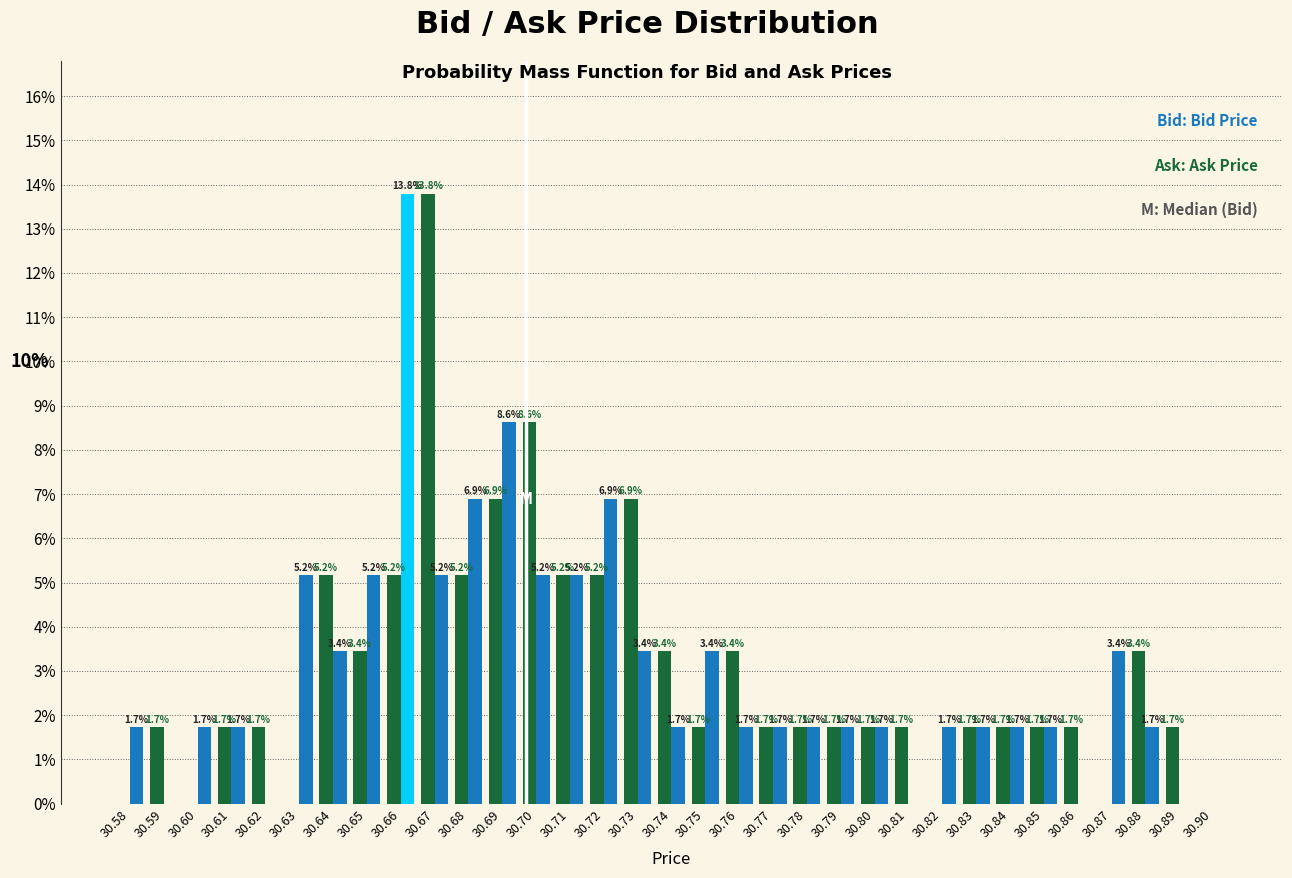

Reading left to right, list all the values displayed in this chart.

Ask: 30.58=0.0	30.59=1.7	30.60=0.0	30.61=1.7	30.62=1.7	30.63=0.0	30.64=5.2	30.65=3.4	30.66=5.2	30.67=13.8	30.68=5.2	30.69=6.9	30.70=8.6	30.71=5.2	30.72=5.2	30.73=6.9	30.74=3.4	30.75=1.7	30.76=3.4	30.77=1.7	30.78=1.7	30.79=1.7	30.80=1.7	30.81=1.7	30.82=0.0	30.83=1.7	30.84=1.7	30.85=1.7	30.86=1.7	30.87=0.0	30.88=3.4	30.89=1.7	30.90=0.0
Bid: 30.58=1.7	30.59=0.0	30.60=1.7	30.61=1.7	30.62=0.0	30.63=5.2	30.64=3.4	30.65=5.2	30.66=13.8	30.67=5.2	30.68=6.9	30.69=8.6	30.70=5.2	30.71=5.2	30.72=6.9	30.73=3.4	30.74=1.7	30.75=3.4	30.76=1.7	30.77=1.7	30.78=1.7	30.79=1.7	30.80=1.7	30.81=0.0	30.82=1.7	30.83=1.7	30.84=1.7	30.85=1.7	30.86=0.0	30.87=3.4	30.88=1.7	30.89=0.0	30.90=0.0